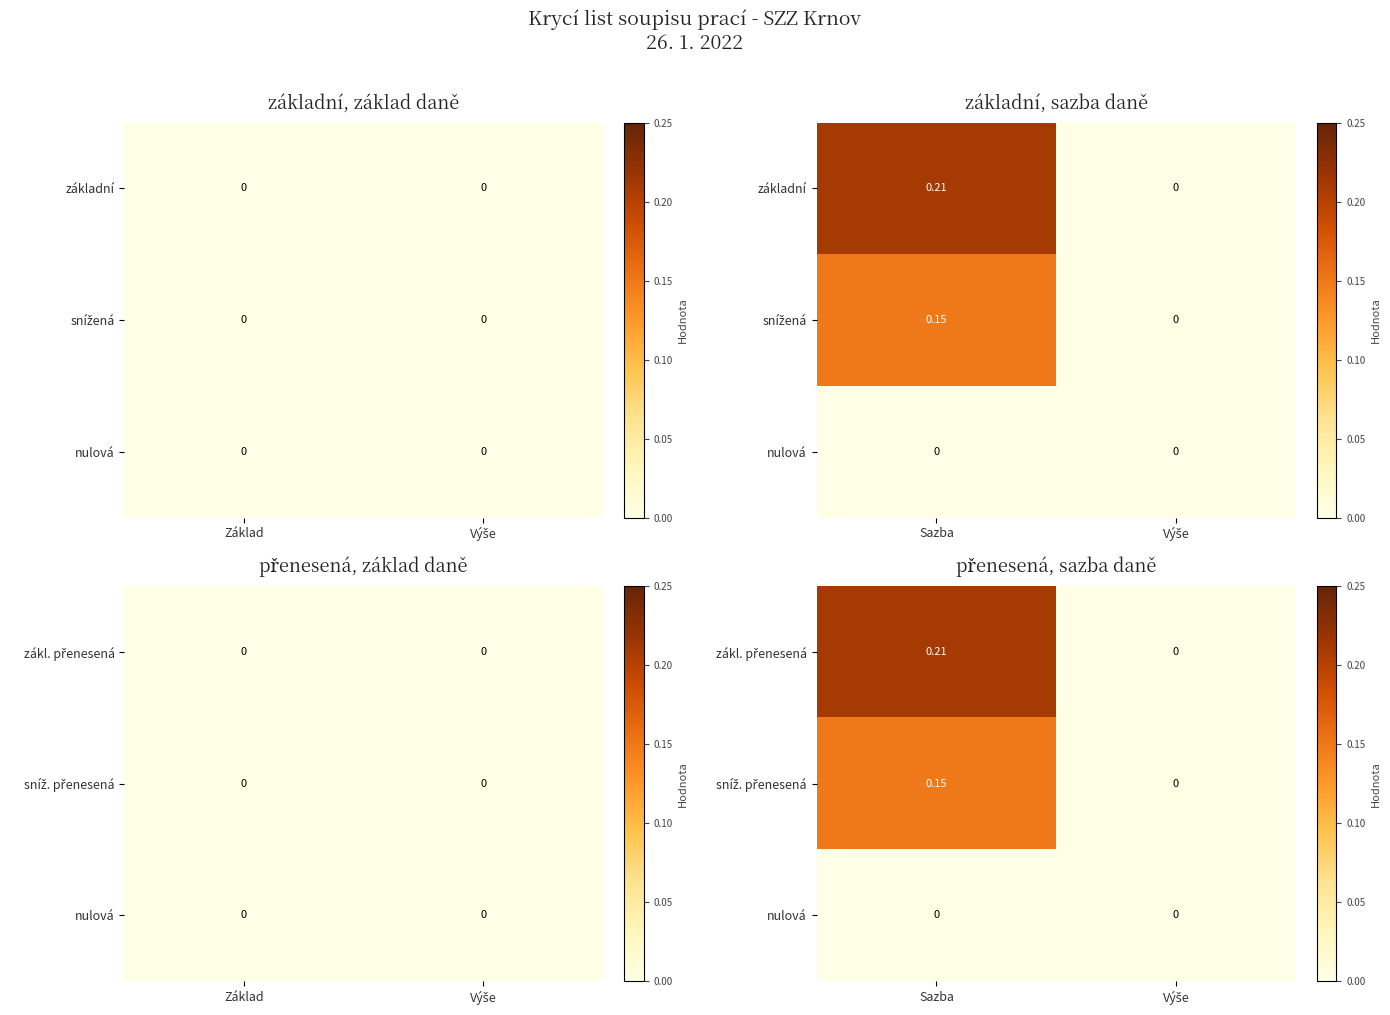

Rank the categories by nulová value from lowest to highest.

Sazba, Výše